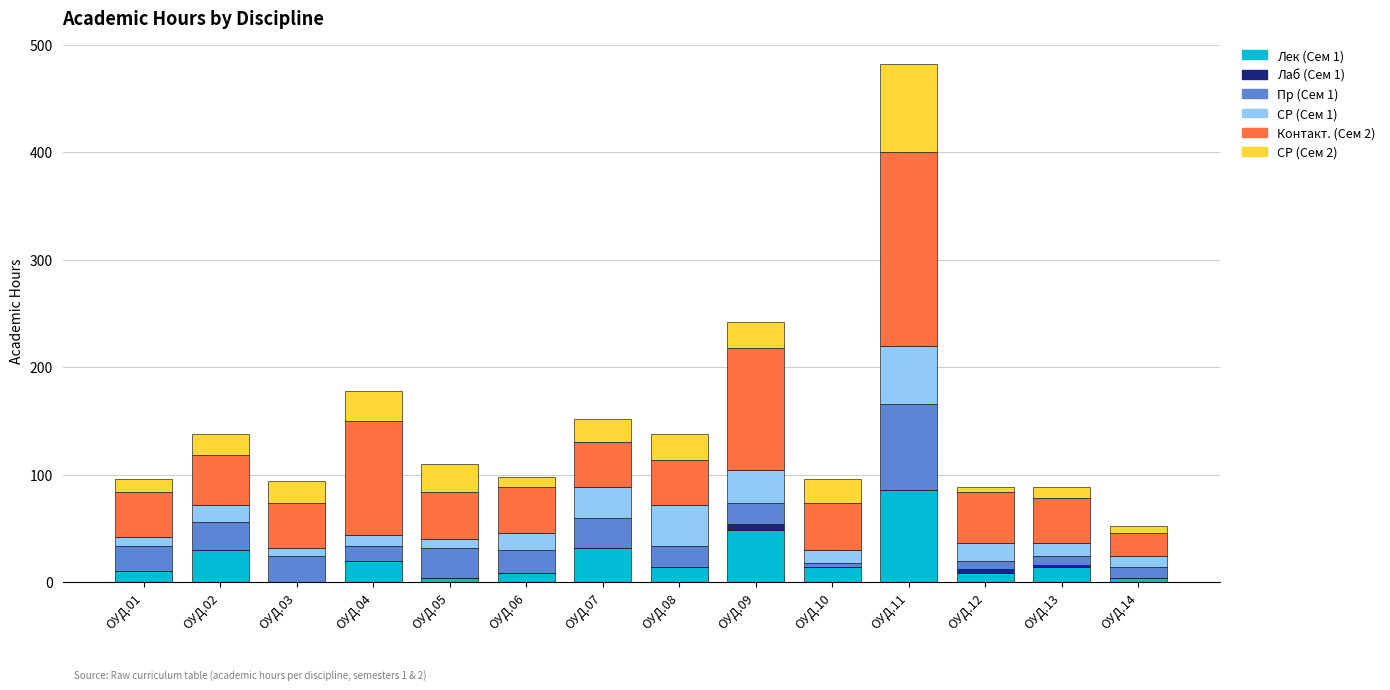

At which category is the sum across all series the highest?

ОУД.11